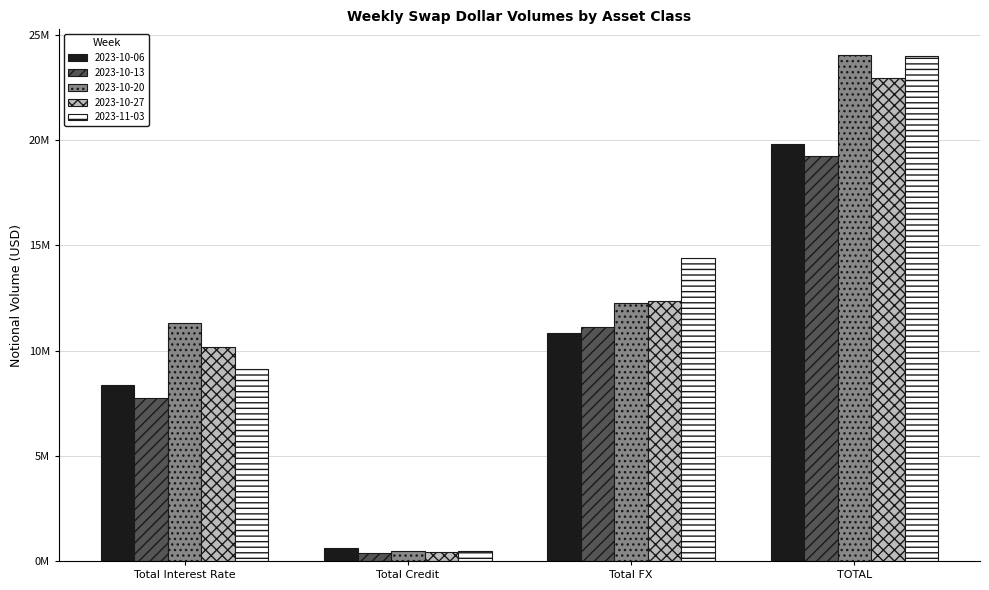

What are all the series names shown in the legend?

2023-10-06, 2023-10-13, 2023-10-20, 2023-10-27, 2023-11-03